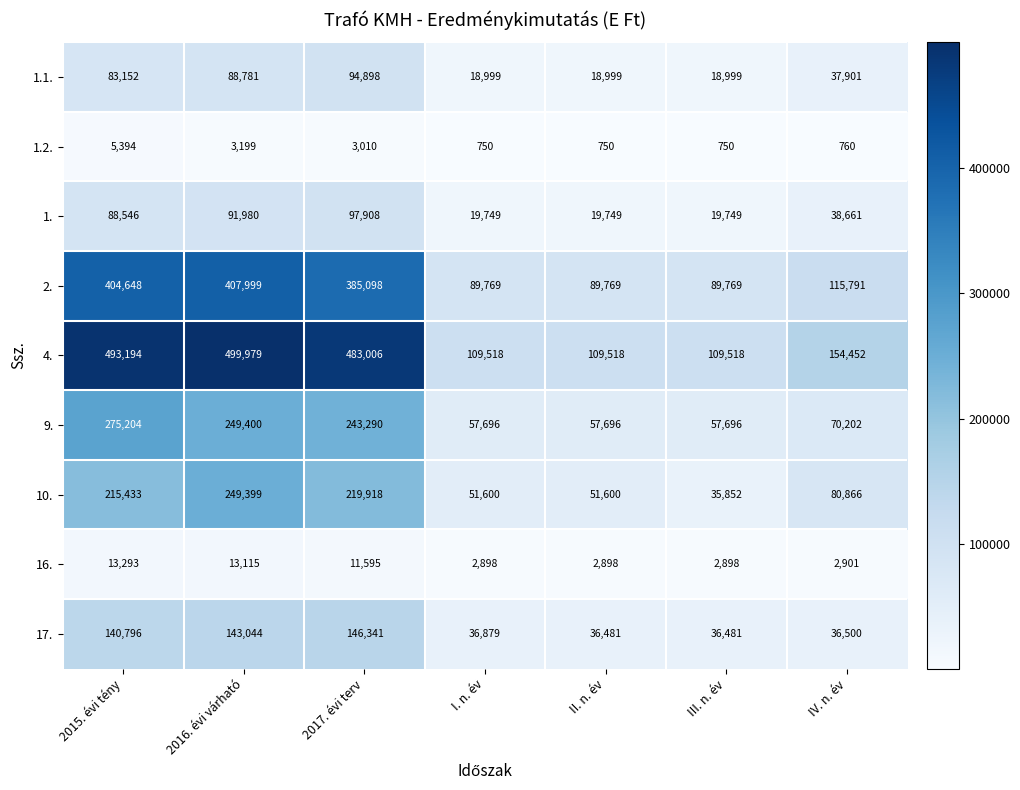

The 9. series shows 249400 at 2016. évi várható. True or false?

True